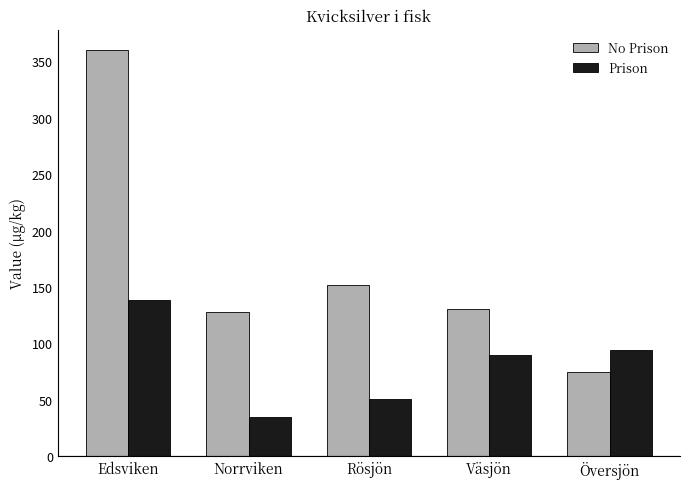

At which label does Prison reach its peak?

Edsviken